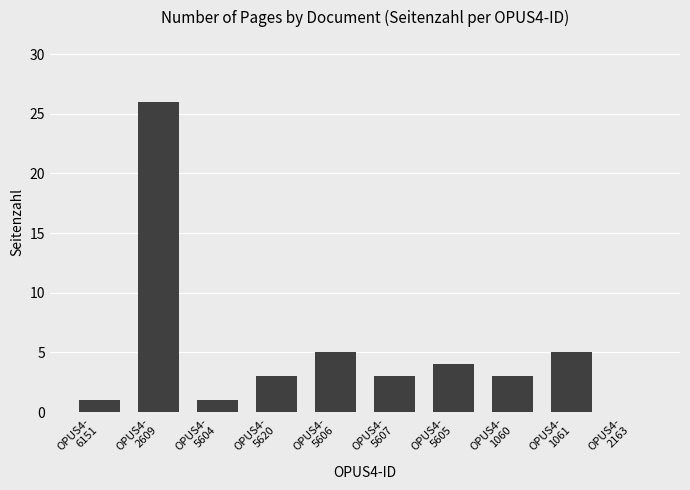

What is the greatest value displayed?

26